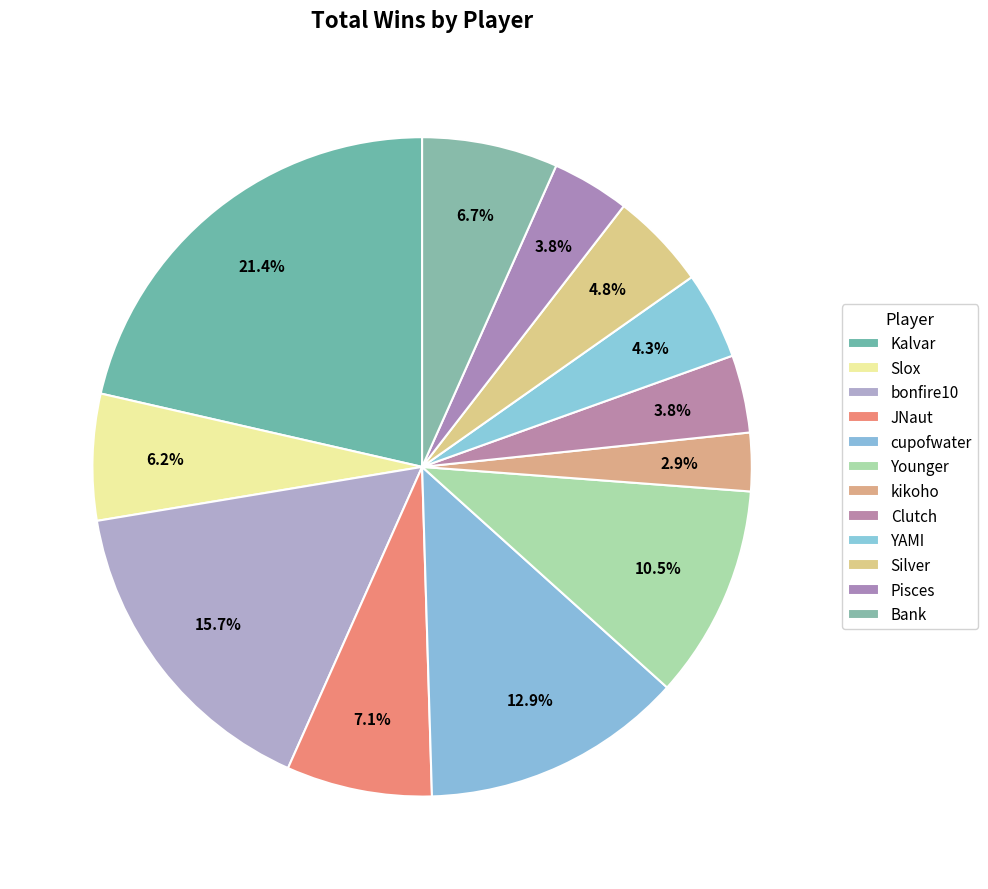

Rank the categories by value from lowest to highest.

kikoho, Clutch, Pisces, YAMI, Silver, Slox, Bank, JNaut, Younger, cupofwater, bonfire10, Kalvar